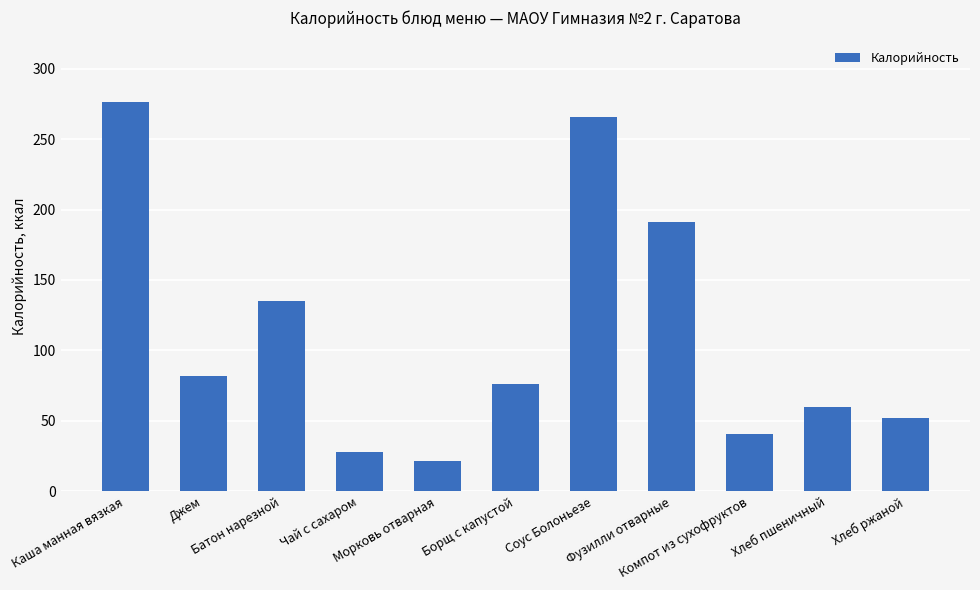

Rank the categories by value from highest to lowest.

Каша манная вязкая, Соус Болоньезе, Фузилли отварные, Батон нарезной, Джем, Борщ с капустой, Хлеб пшеничный, Хлеб ржаной, Компот из сухофруктов, Чай с сахаром, Морковь отварная